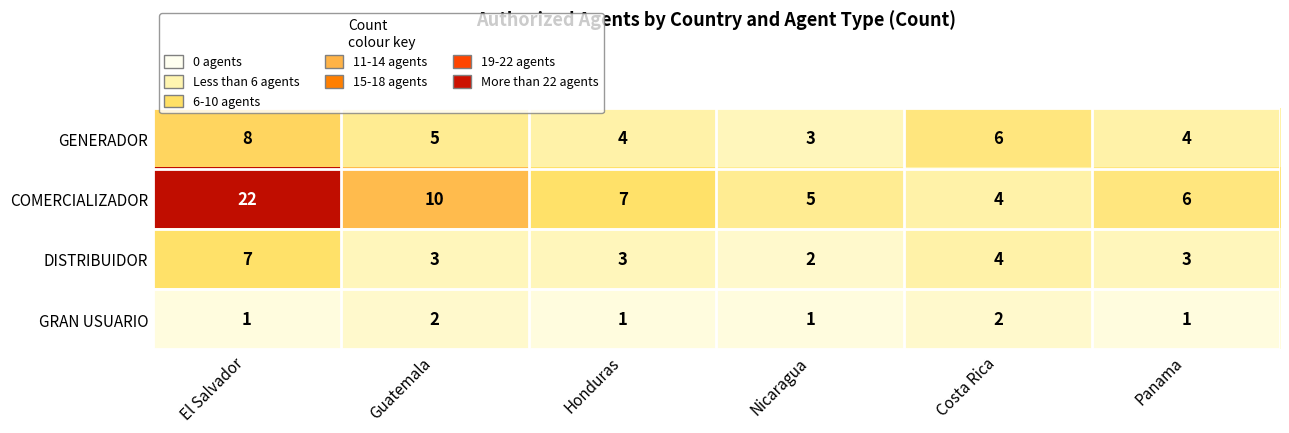

Rank the series by their average value, from highest to lowest.

COMERCIALIZADOR, GENERADOR, DISTRIBUIDOR, GRAN USUARIO